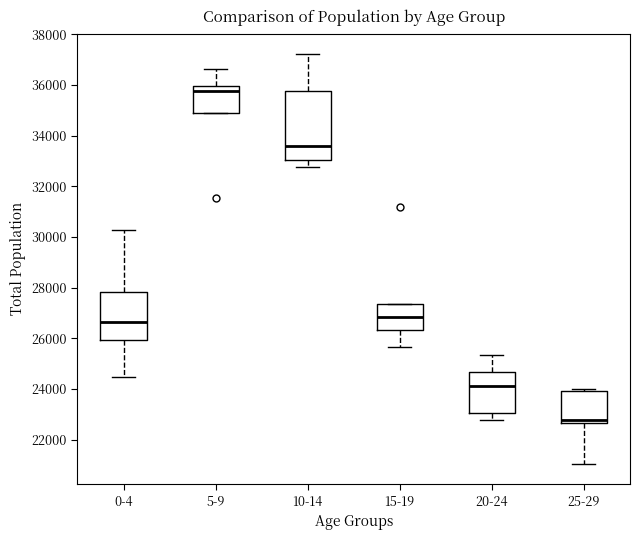

Reading left to right, read every box against the y-axis: the position of its median line, the range the box covers, and the ends of its whiskers. The values are not printed on the chart, so give them approximately, as read against the axis.

0-4: median 26600, box 26000 to 27800, whiskers 24400 to 30200
5-9: median 35800, box 34800 to 36000, whiskers 34800 to 36600
10-14: median 33600, box 33000 to 35800, whiskers 32800 to 37200
15-19: median 26800, box 26400 to 27400, whiskers 25600 to 27400
20-24: median 24200, box 23000 to 24600, whiskers 22800 to 25400
25-29: median 22800, box 22600 to 24000, whiskers 21000 to 24000 (just above the box's upper edge)